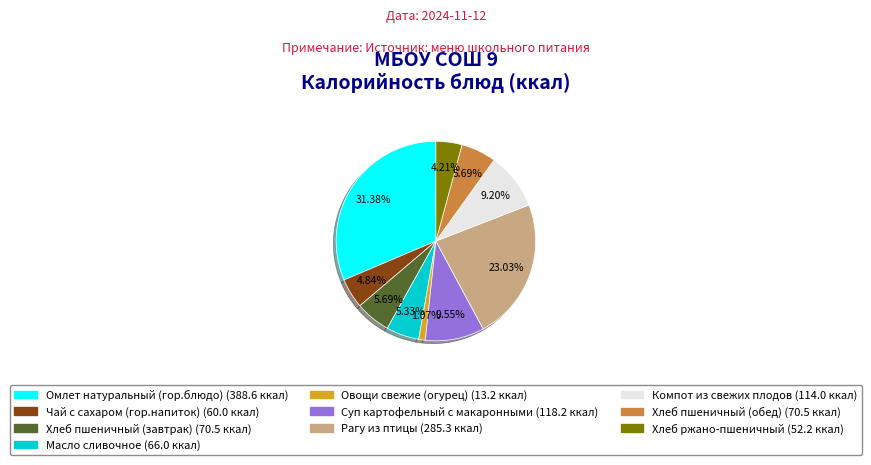

To the nearest percent, what portion does Чай с сахаром (гор.напиток) represent?

5%